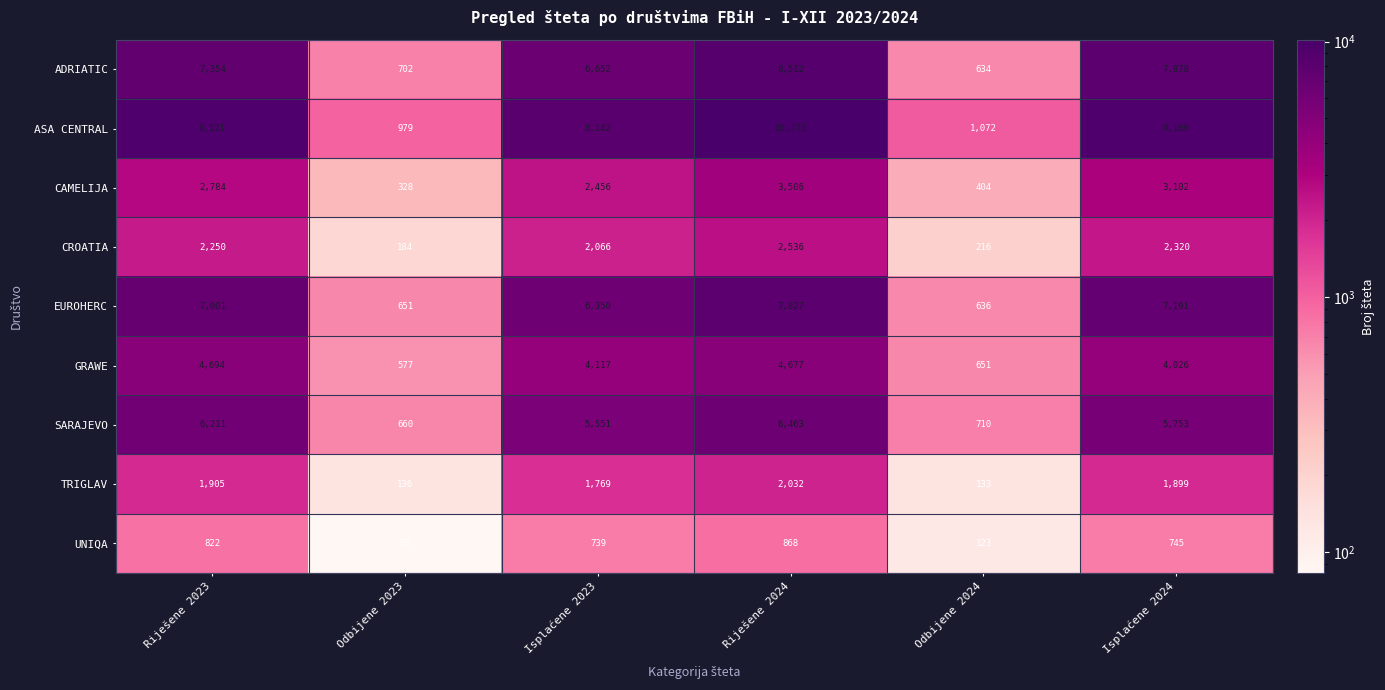

True or false: UNIQA has a value of 123 at Odbijene 2024.

True